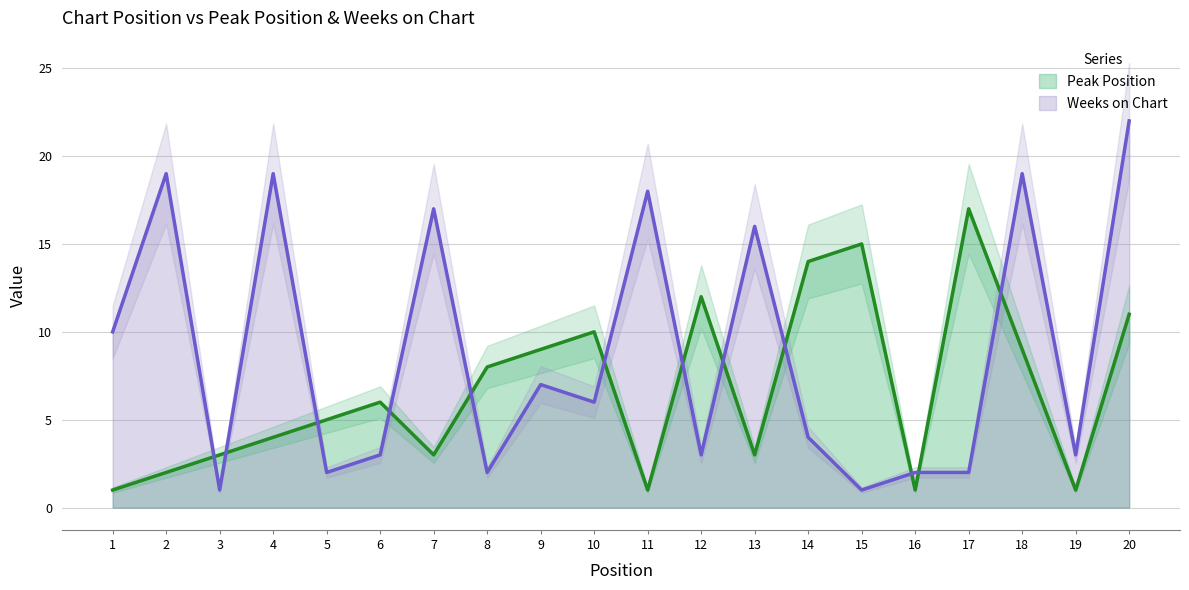

True or false: Weeks on Chart has a value of 2 at 16.

True